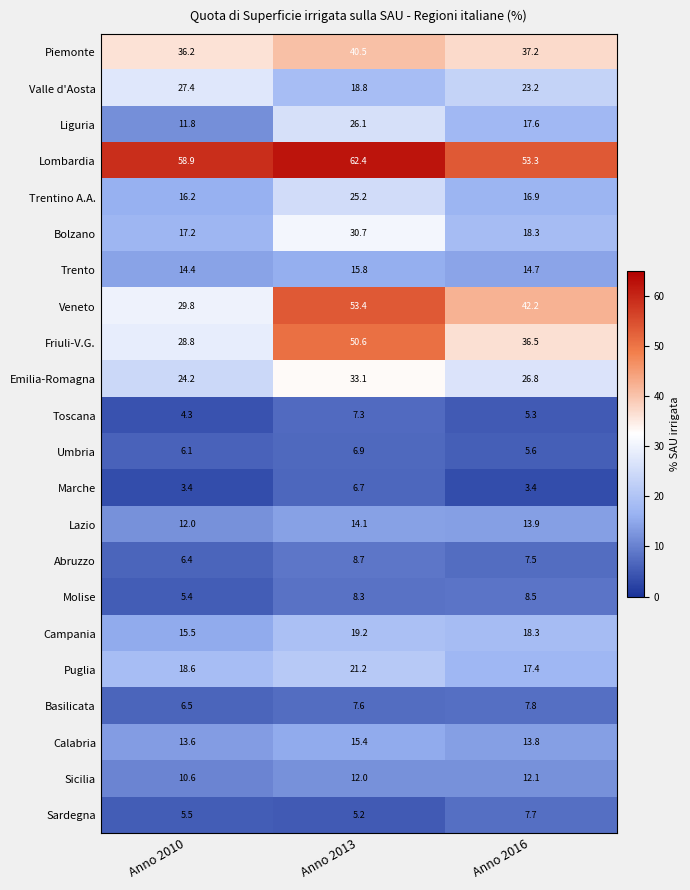

What is the average value of the Basilicata series?

7.3